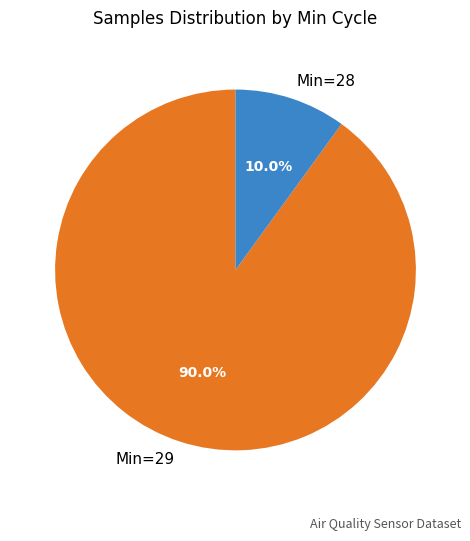

Which slice is the largest?

Min=29